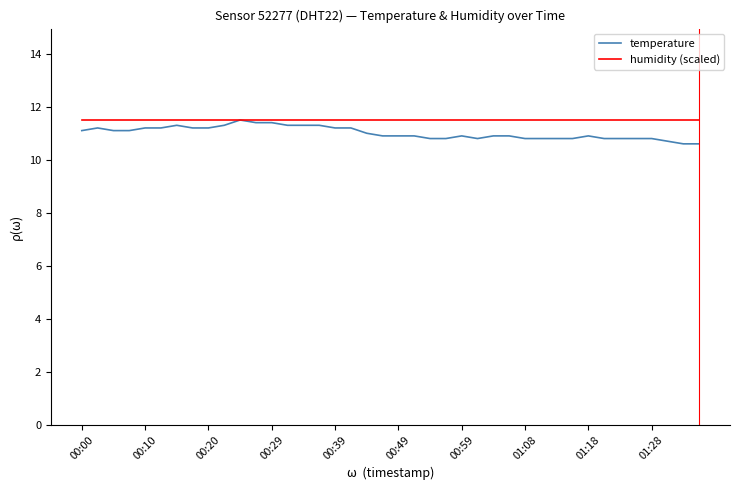

Count the number of categories in the chart.

40